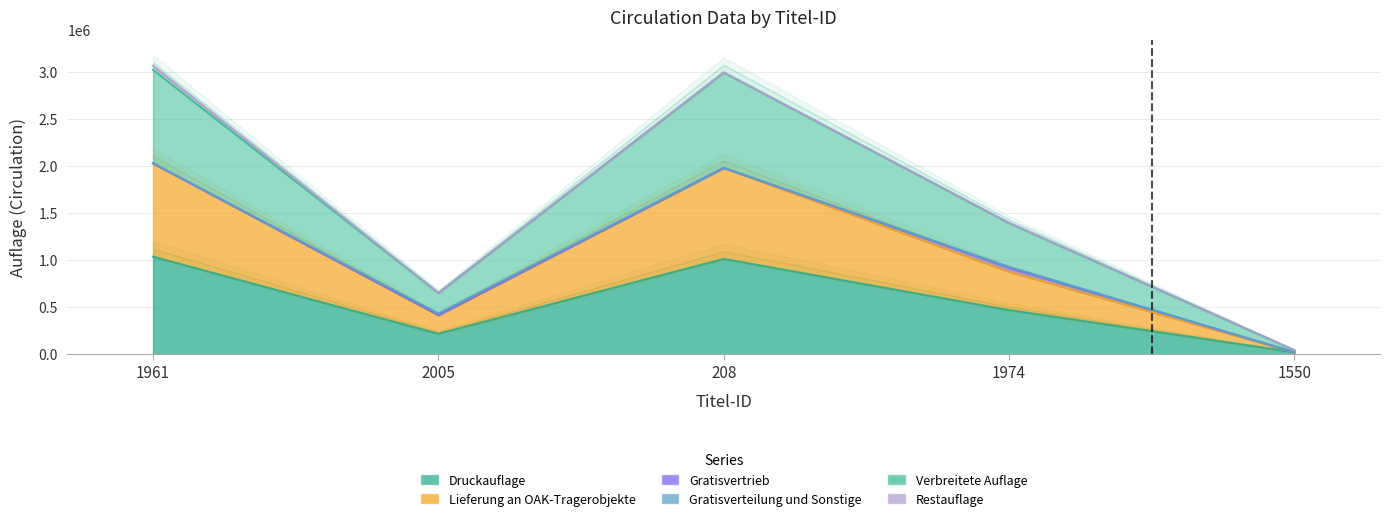

What value does the Verbreitete Auflage series have at 1550?

42668